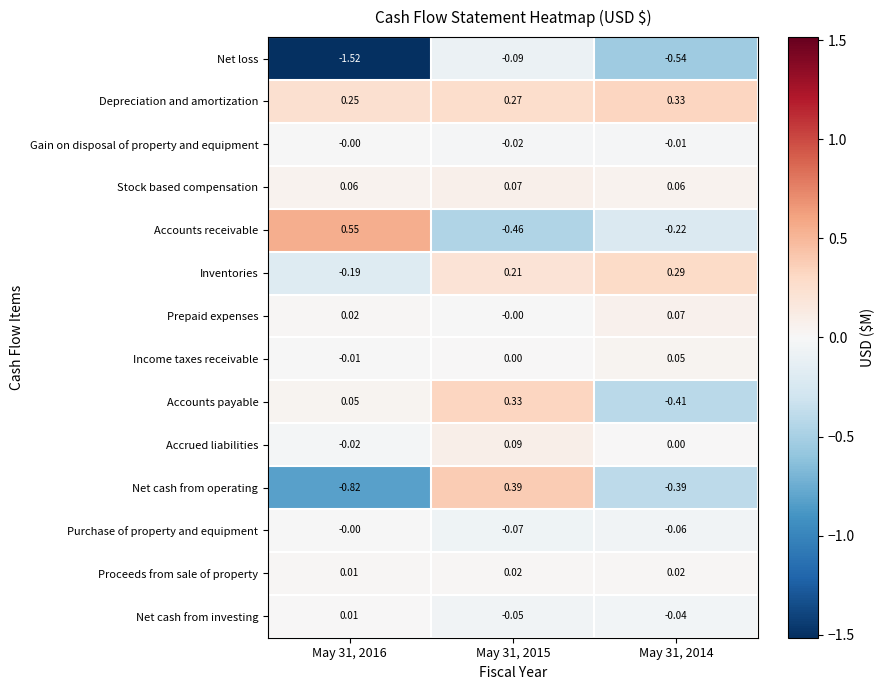

Is the value of Depreciation and amortization at May 31, 2015 greater than the value of Stock based compensation at May 31, 2014?

Yes